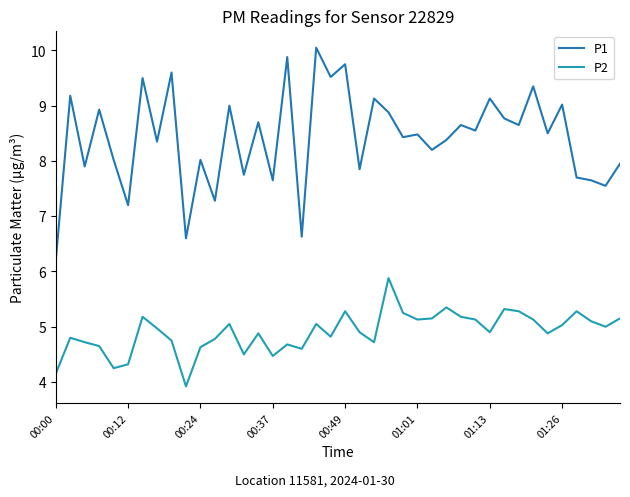

What is the smallest value displayed?

3.9